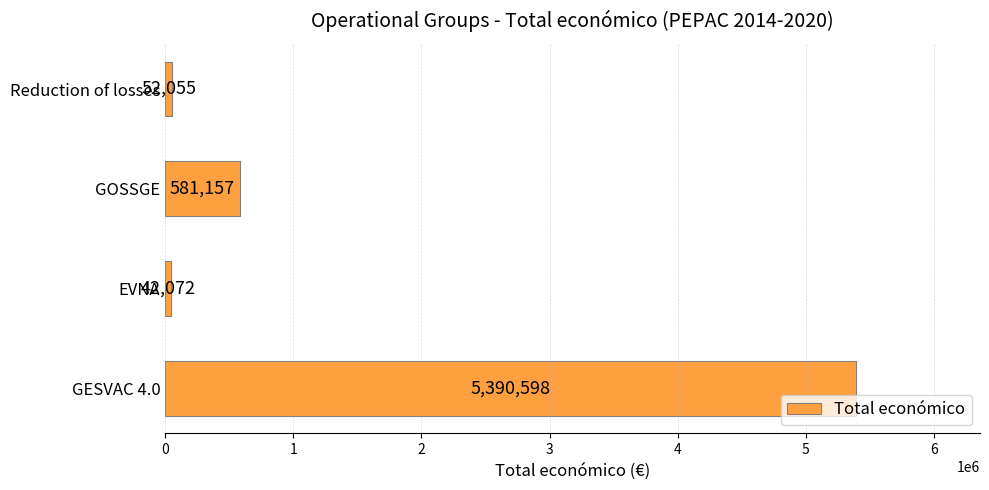

At which label is the value closest to 2716335?

GOSSGE